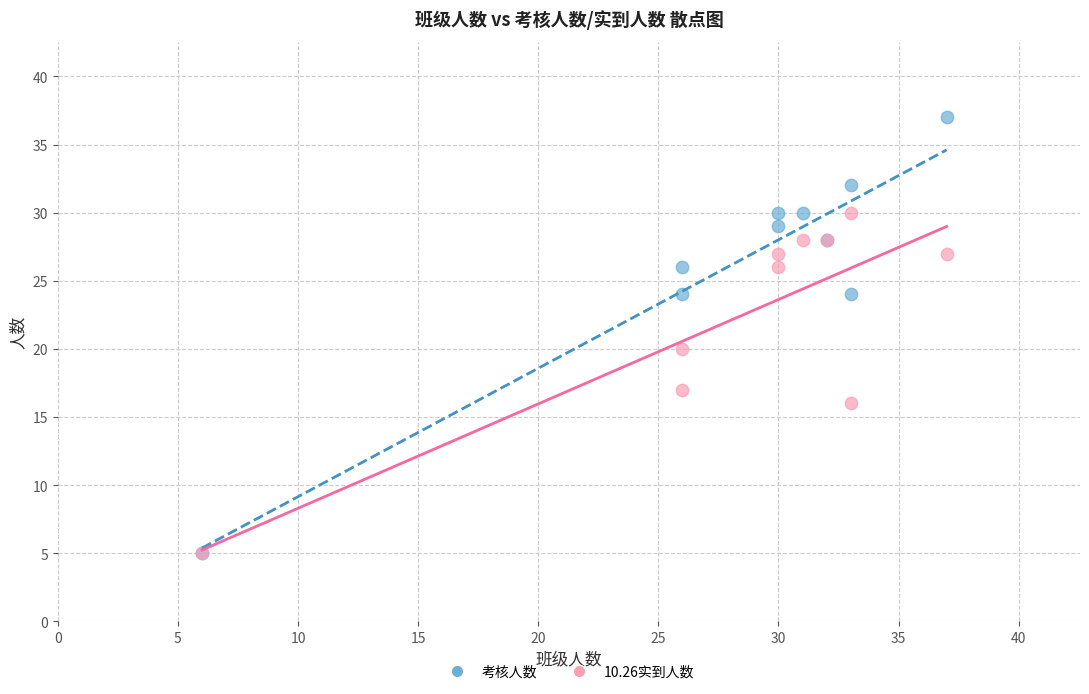

In the 考核人数 series, what Y value is closest to 21?

24